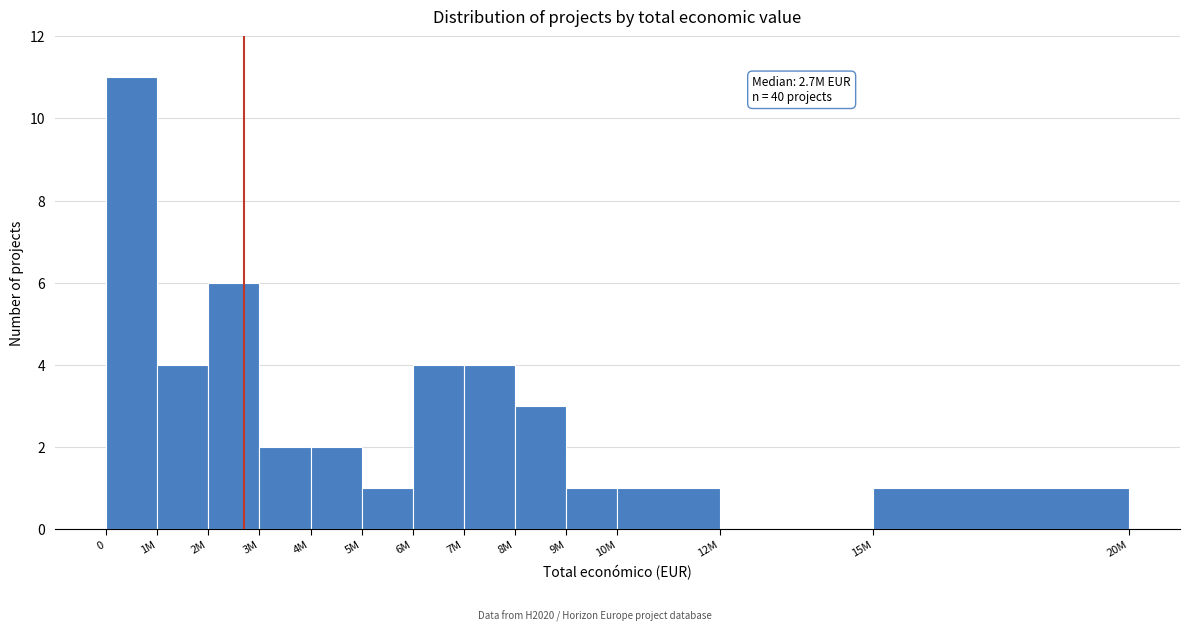

Reading right to left, transcribe all the data shown in this chart.

15M=1	12M=0	10M=1	9M=1	8M=3	7M=4	6M=4	5M=1	4M=2	3M=2	2M=6	1M=4	0=11